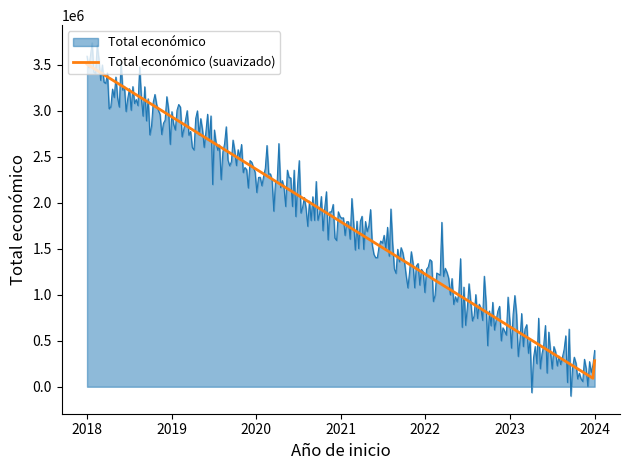

What is the greatest value displayed?

3740755.1